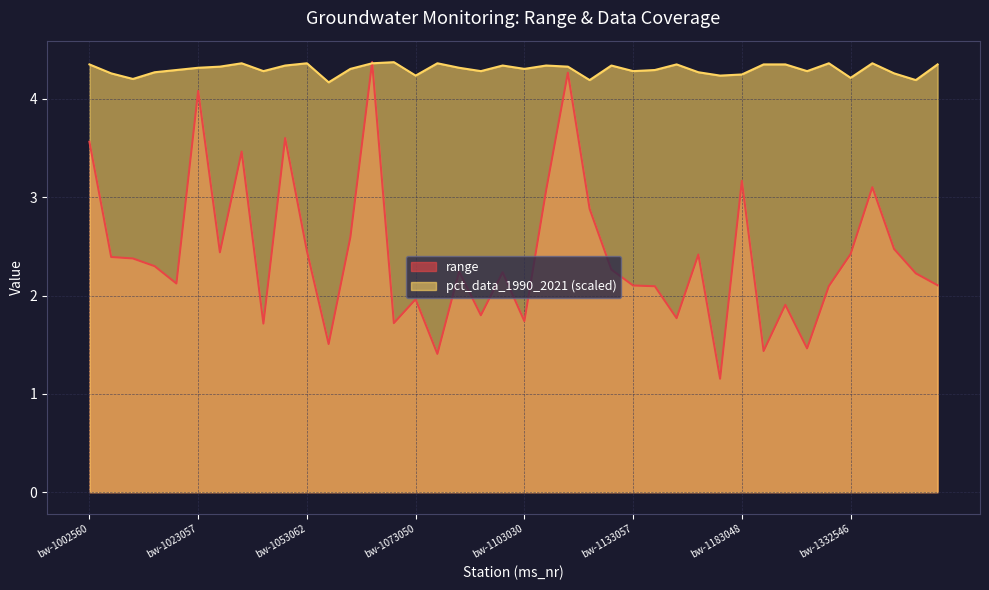

Reading right to left, extract all data points from this chart.

range: bw-1423047=2.1	bw-1383062=2.2	bw-1373056=2.5	bw-1373044=3.1	bw-1332546=2.4	bw-1282543=2.1	bw-1243070=1.5	bw-1213077=1.9	bw-1203072=1.4	bw-1183048=3.2	bw-1173079=1.2	bw-1173067=2.4	bw-1163074=1.8	bw-1143040=2.1	bw-1133057=2.1	bw-1132569=2.3	bw-1123039=2.9	bw-1122564=4.3	bw-1112560=3.1	bw-1103030=1.7	bw-1093060=2.2	bw-1093035=1.8	bw-1082566=2.2	bw-1073061=1.4	bw-1073050=2.0	bw-1073036=1.7	bw-1063560=4.4	bw-1053566=2.6	bw-1053074=1.5	bw-1053062=2.5	bw-1053049=3.6	bw-1043070=1.7	bw-1033040=3.5	bw-1023562=2.4	bw-1023057=4.1	bw-1013076=2.1	bw-1013040=2.3	bw-1003551=2.4	bw-1003058=2.4	bw-1002560=3.6
pct_data_1990_2021: bw-1423047=4.4	bw-1383062=4.2	bw-1373056=4.3	bw-1373044=4.4	bw-1332546=4.2	bw-1282543=4.4	bw-1243070=4.3	bw-1213077=4.4	bw-1203072=4.4	bw-1183048=4.2	bw-1173079=4.2	bw-1173067=4.3	bw-1163074=4.4	bw-1143040=4.3	bw-1133057=4.3	bw-1132569=4.3	bw-1123039=4.2	bw-1122564=4.3	bw-1112560=4.3	bw-1103030=4.3	bw-1093060=4.3	bw-1093035=4.3	bw-1082566=4.3	bw-1073061=4.4	bw-1073050=4.2	bw-1073036=4.4	bw-1063560=4.4	bw-1053566=4.3	bw-1053074=4.2	bw-1053062=4.4	bw-1053049=4.3	bw-1043070=4.3	bw-1033040=4.4	bw-1023562=4.3	bw-1023057=4.3	bw-1013076=4.3	bw-1013040=4.3	bw-1003551=4.2	bw-1003058=4.3	bw-1002560=4.4